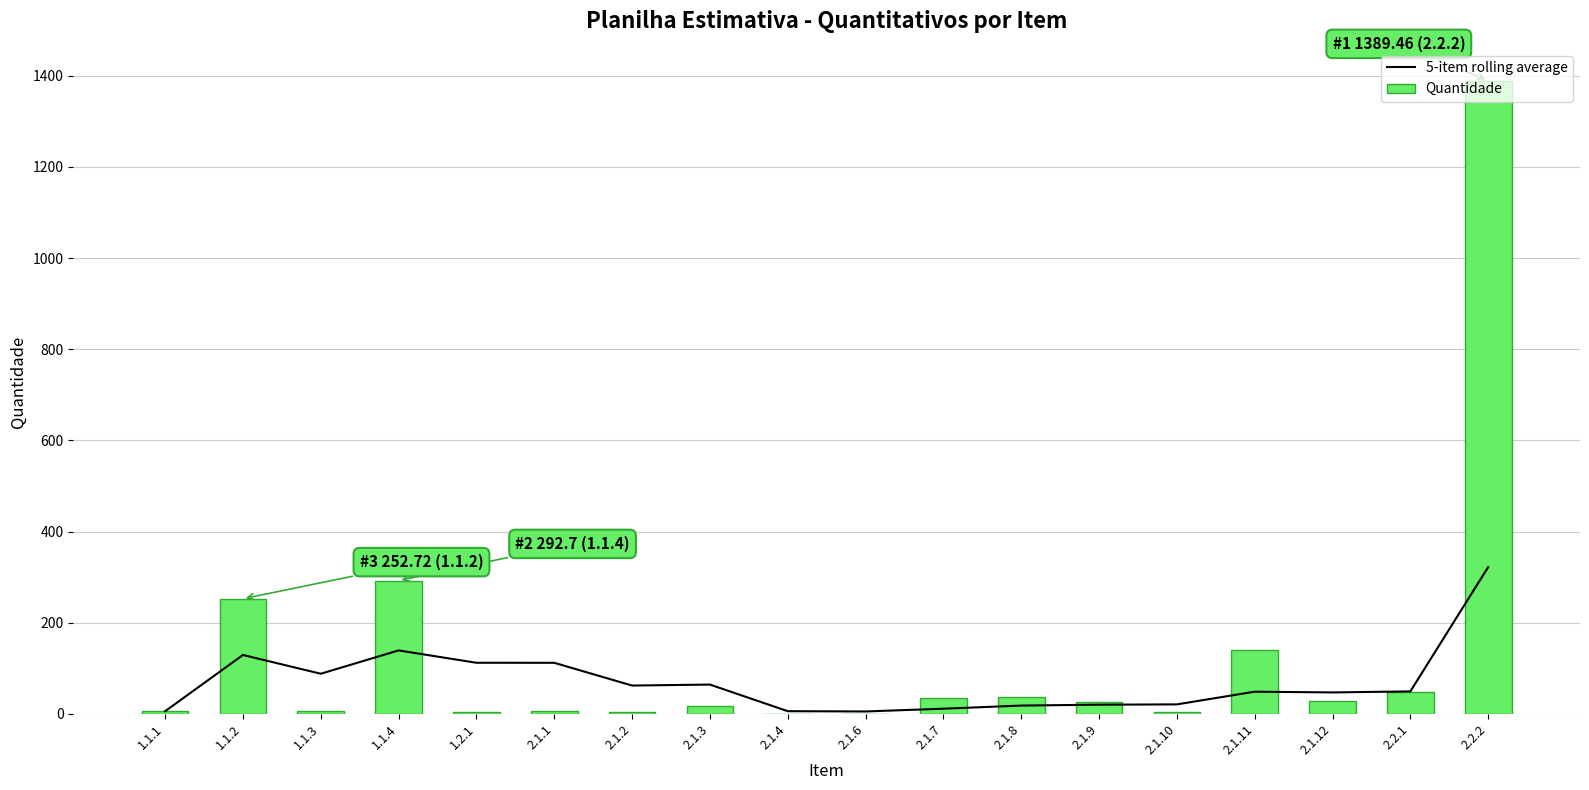

Which category has the lowest value across all series?

2.1.6